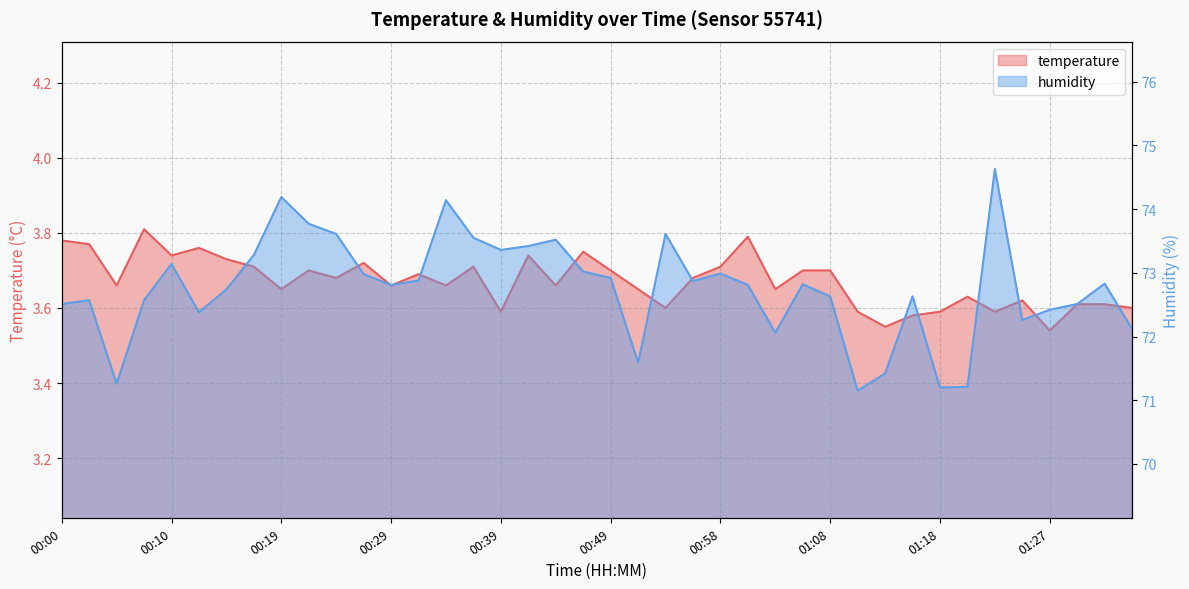

What is the label of the 10th point from the left?

00:22